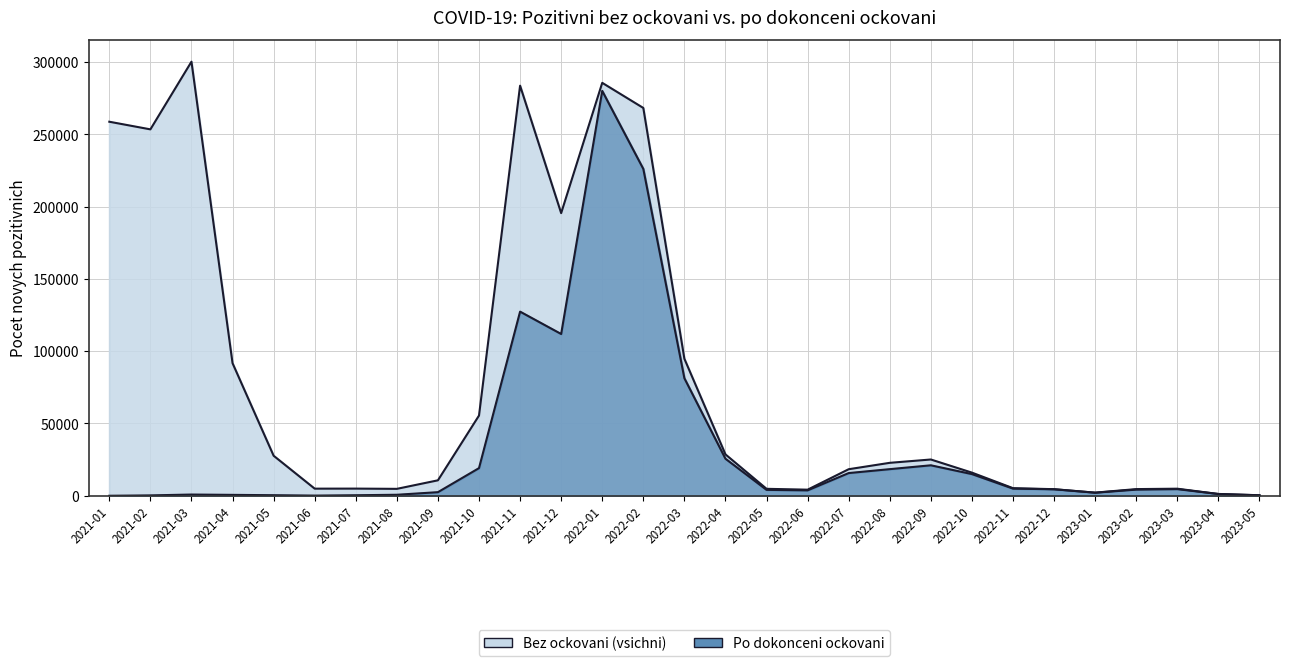

The Po dokonceni ockovani series shows 43697 at 2022-04. True or false?

False